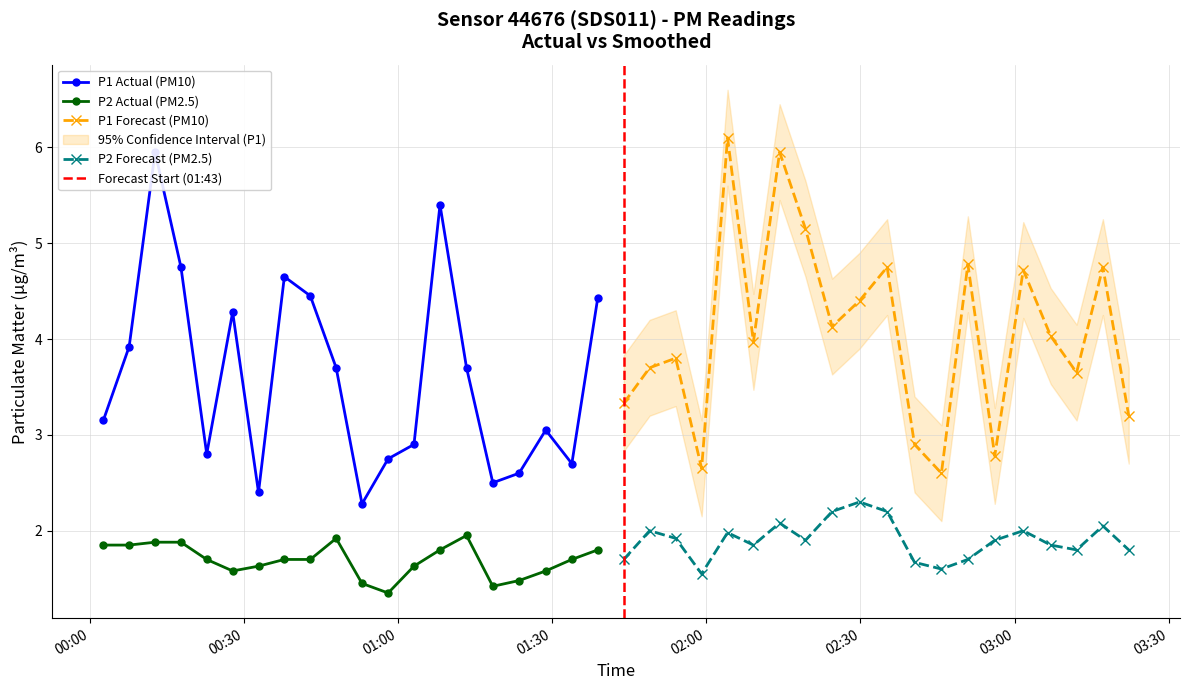

List the labels in order of P2 value, largest first.

2023-05-31T02:29:50, 2023-05-31T02:24:29, 2023-05-31T02:35:12, 2023-05-31T02:14:16, 2023-05-31T03:17:12, 2023-05-31T01:48:58, 2023-05-31T03:01:42, 2023-05-31T02:04:08, 2023-05-31T01:13:19, 2023-05-31T00:47:56, 2023-05-31T01:54:02, 2023-05-31T02:19:18, 2023-05-31T02:56:09, 2023-05-31T00:12:41, 2023-05-31T00:17:43, 2023-05-31T00:02:36, 2023-05-31T00:07:38, 2023-05-31T02:09:10, 2023-05-31T03:07:03, 2023-05-31T01:08:09, 2023-05-31T01:38:52, 2023-05-31T03:12:05, 2023-05-31T03:22:14, 2023-05-31T00:22:44, 2023-05-31T00:37:51, 2023-05-31T00:42:54, 2023-05-31T01:33:49, 2023-05-31T01:43:55, 2023-05-31T02:50:55, 2023-05-31T02:40:32, 2023-05-31T00:32:49, 2023-05-31T01:03:05, 2023-05-31T02:45:46, 2023-05-31T00:27:47, 2023-05-31T01:28:44, 2023-05-31T01:59:05, 2023-05-31T01:23:33, 2023-05-31T00:52:58, 2023-05-31T01:18:26, 2023-05-31T00:58:03